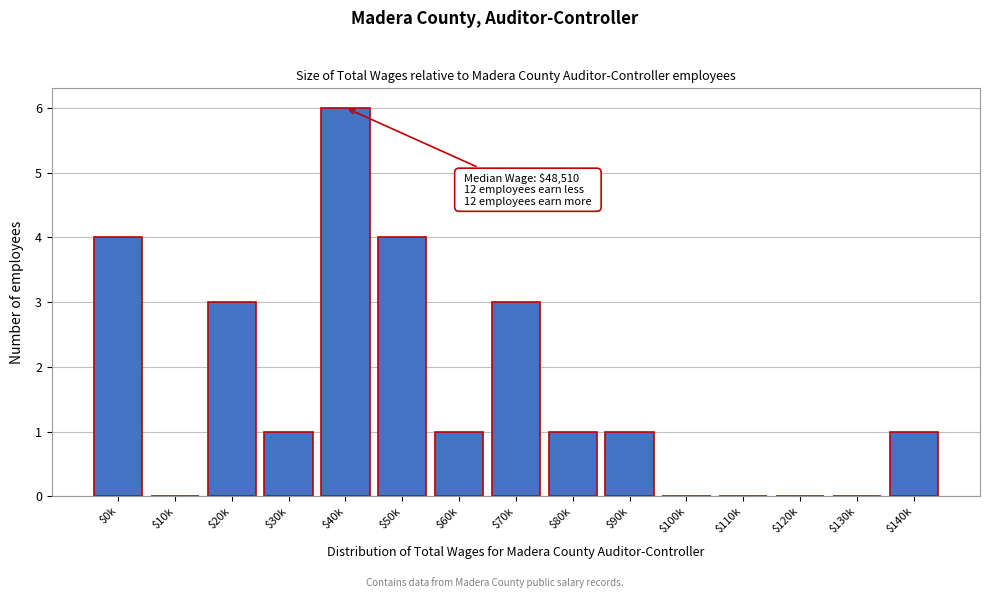

What is the sum of all values?

25